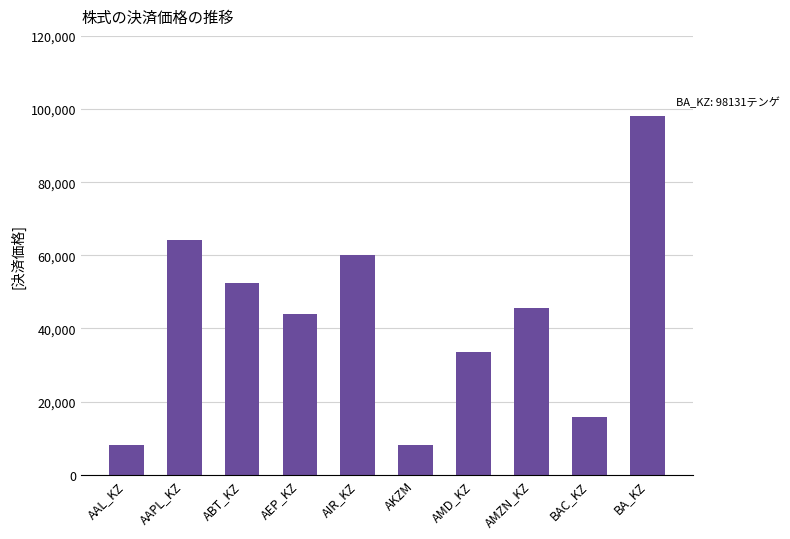

How many values are below 45701?

5